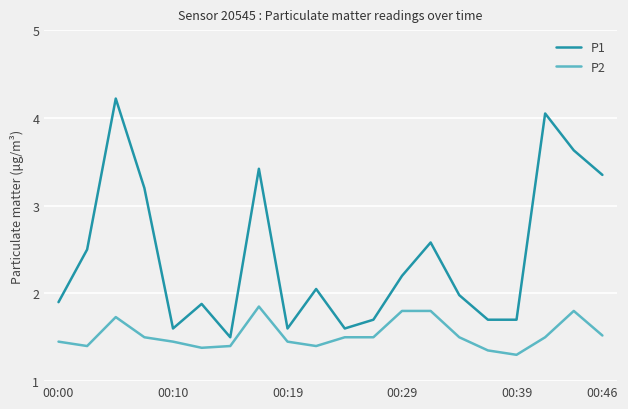

List the series in order of their overall mean, lowest first.

P2, P1